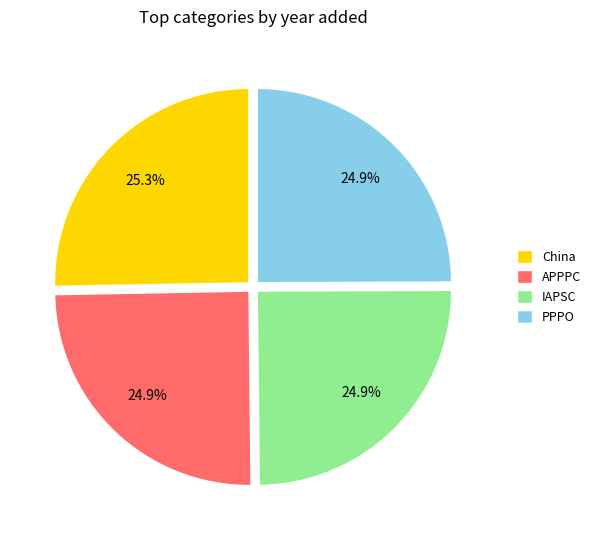

To the nearest percent, what is the combined percentage of IAPSC and China?

50%